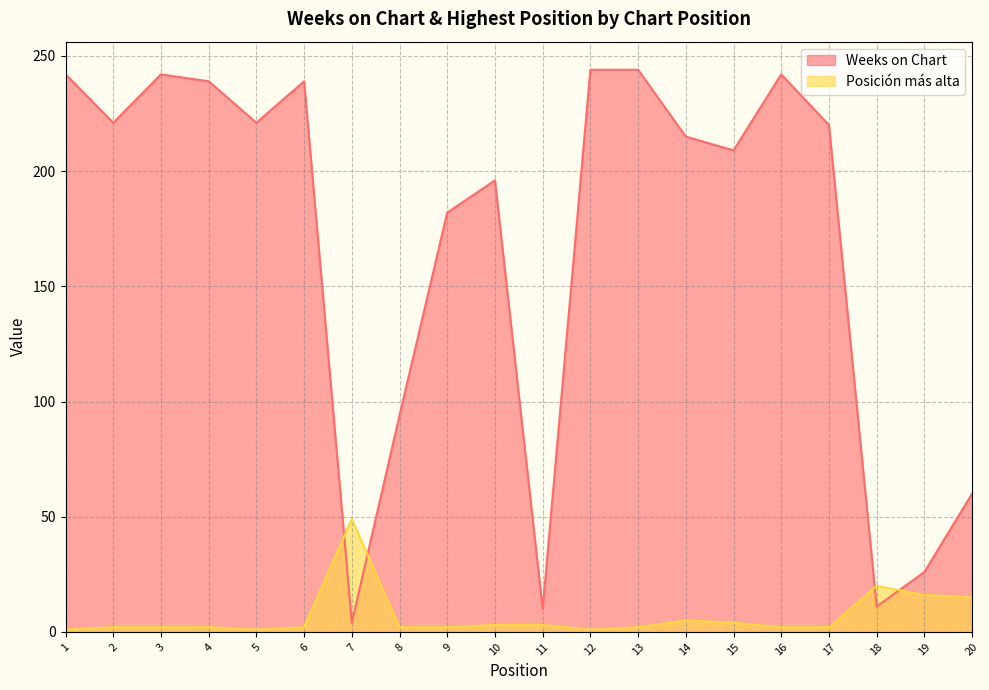

In Posición más alta, how many points are lower than both neighbors (excluding endpoints)?

2